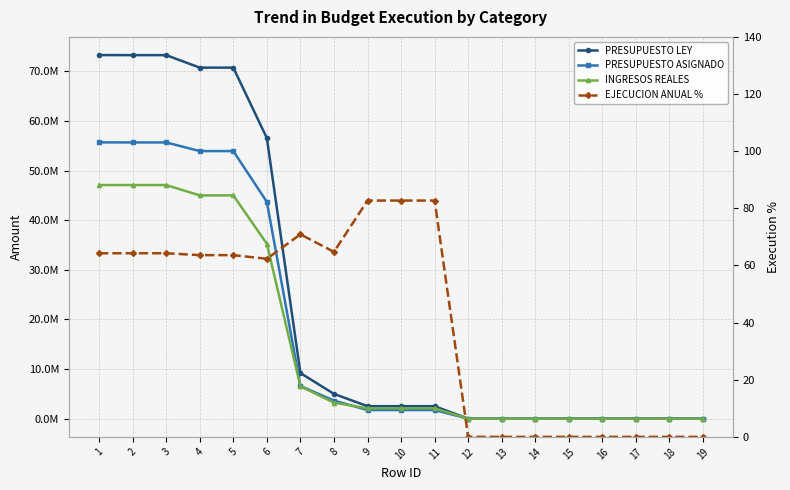

What is the value of the PRESUPUESTO LEY point at the 3rd from the left?

73285000.0